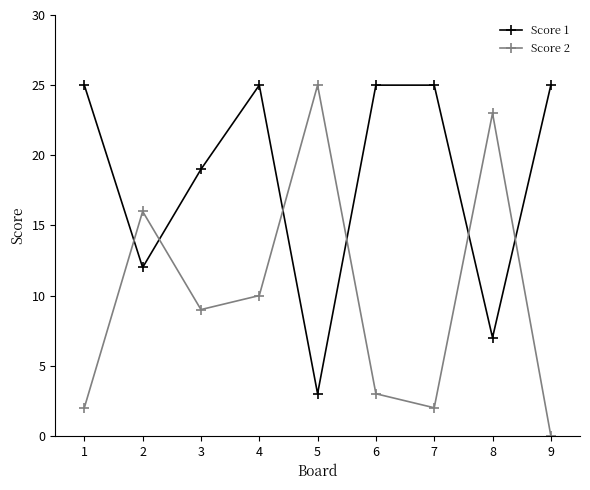

Rank the series at 6 from lowest to highest value.

Score 2, Score 1